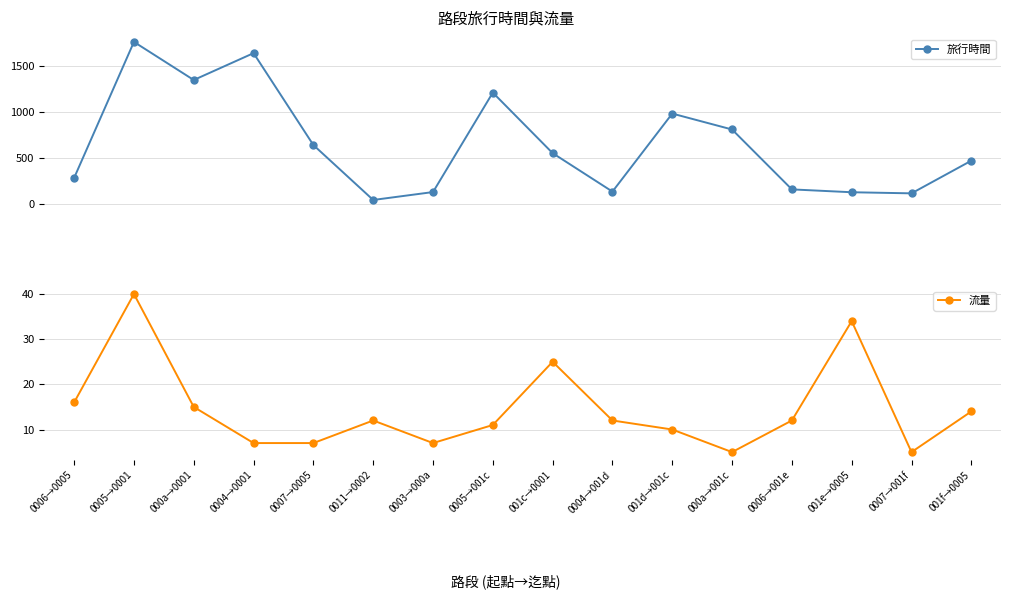

The 旅行時間 series shows 128 at 001e→0005. True or false?

True